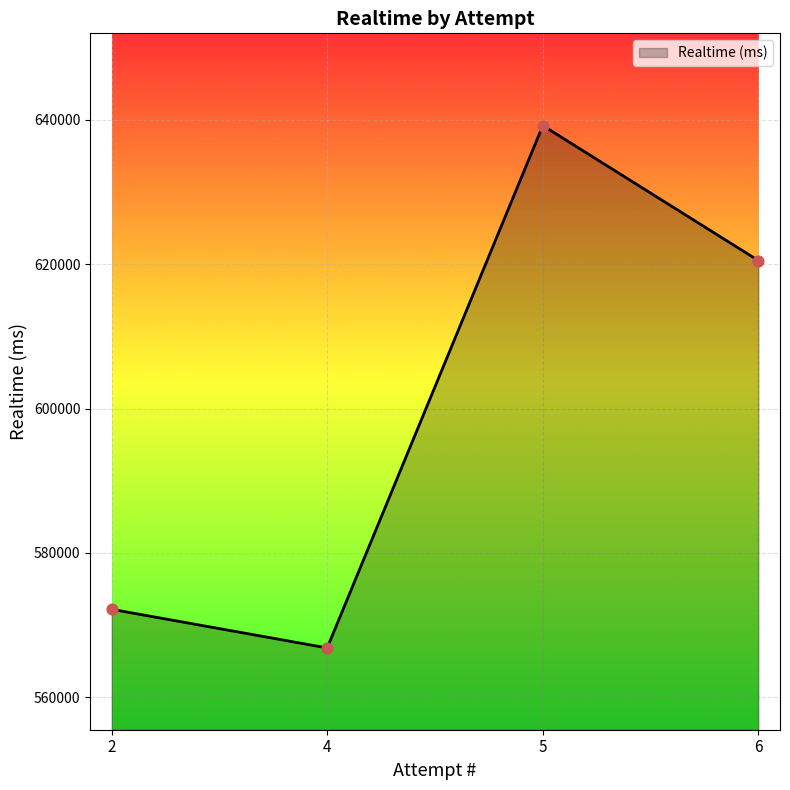

What is the change in value from 4 to 6?

+53681